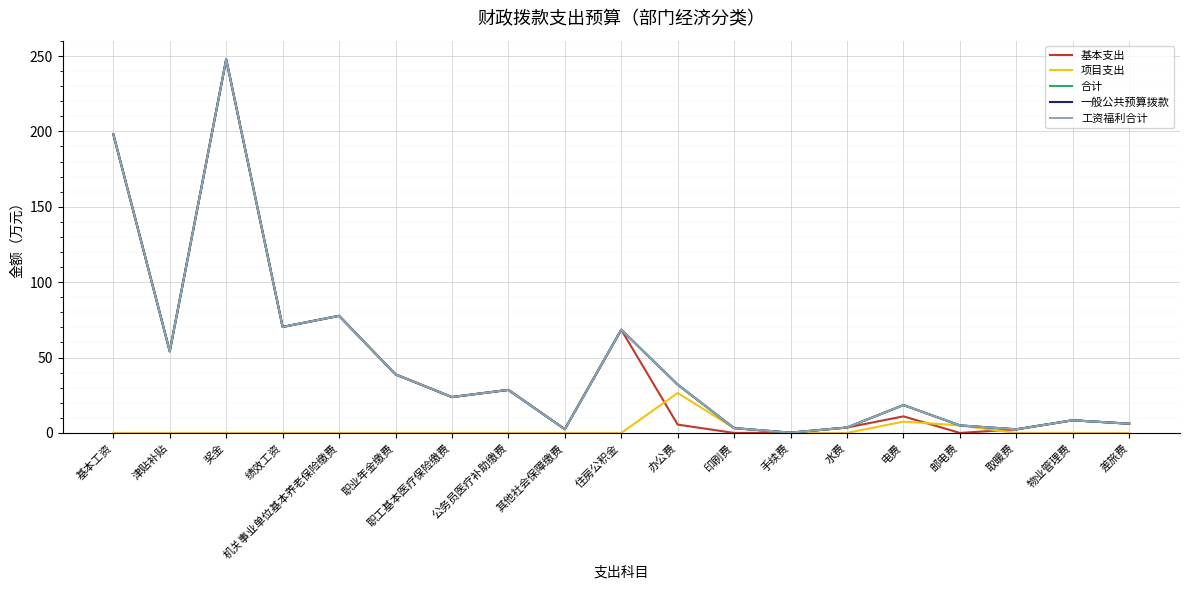

Which series has the largest total across all categories?

合计